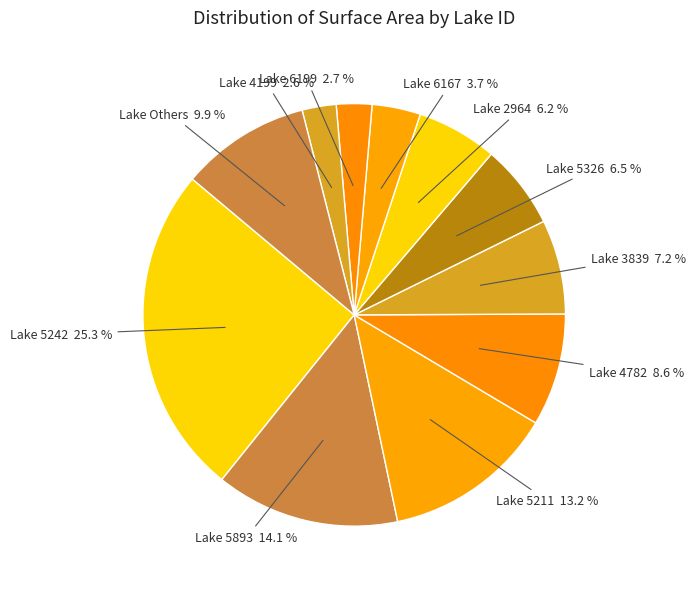

Do Lake 4782 and Lake 2964 together represent more than half of the pie?

No